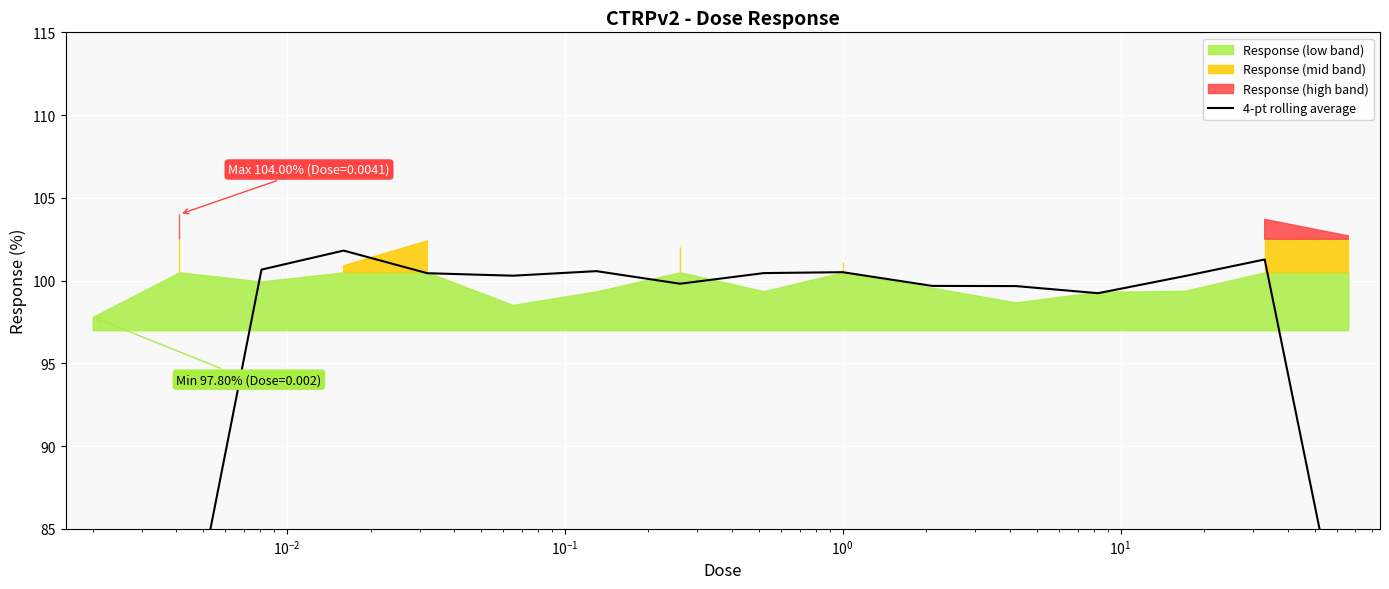

How many points are higher than both their immediate neighbors (excluding endpoints)?

4